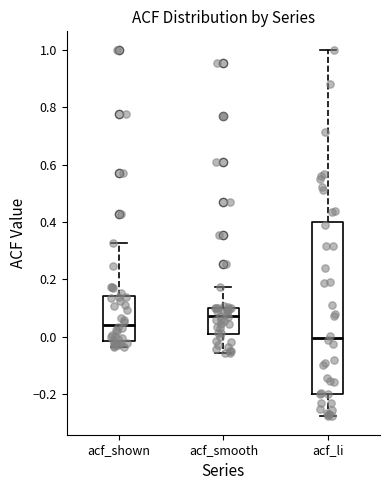

Reading left to right, read every box against the y-axis: the position of its median line, the range the box covers, and the ends of its whiskers. The values are not printed on the chart, so give them approximately, as read against the axis.

acf_shown: median 0.04, box -0.02 to 0.14, whiskers -0.04 to 0.32
acf_smooth: median 0.08, box 0.00 to 0.10, whiskers -0.06 to 0.18
acf_li: median 0.00, box -0.20 to 0.40, whiskers -0.28 to 1.00